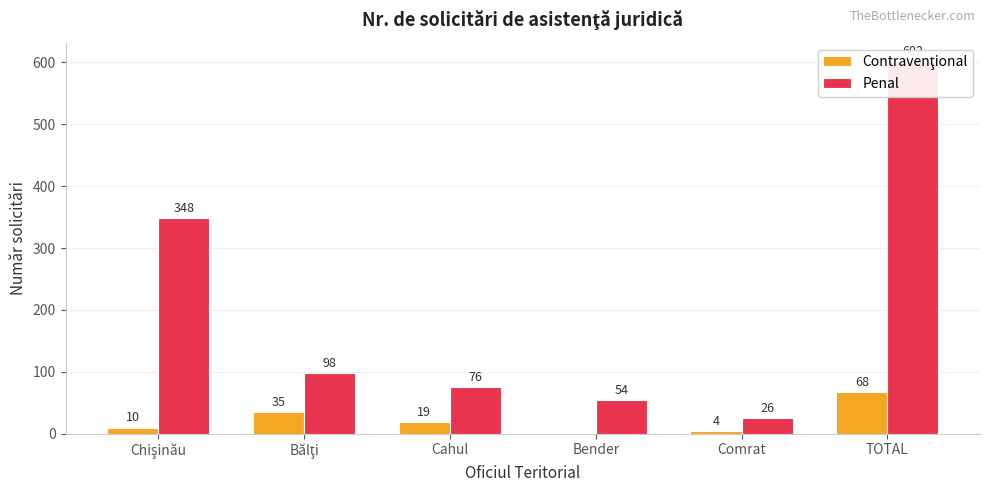

What is the average value of the Penal series?

201